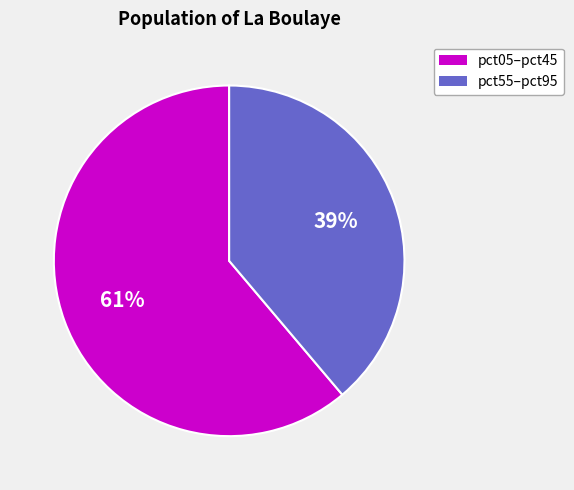

Is there any slice that represents more than half of the pie?

Yes